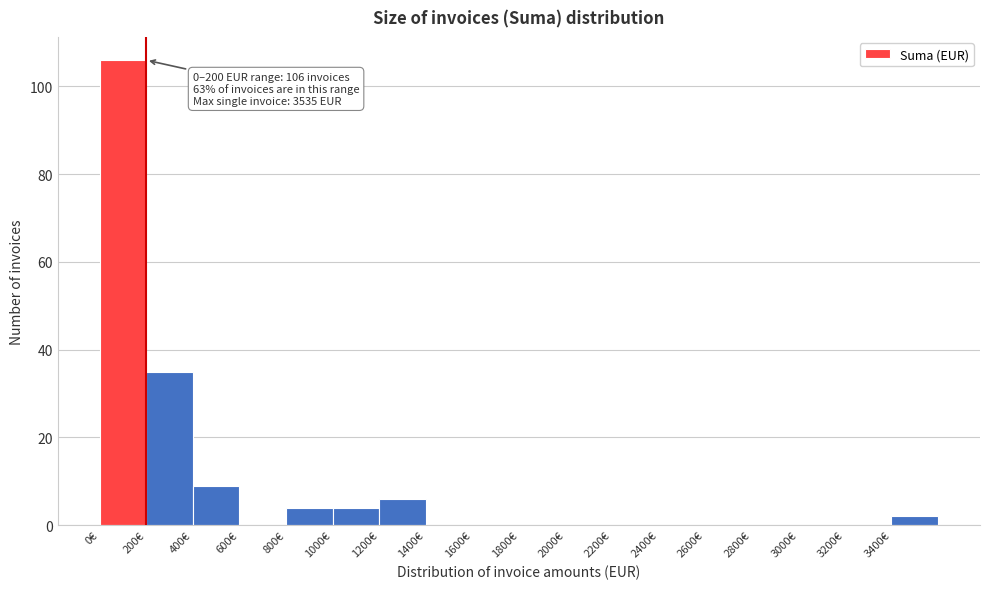

Over which range of the x-axis is the bar tallest?

0 to 200